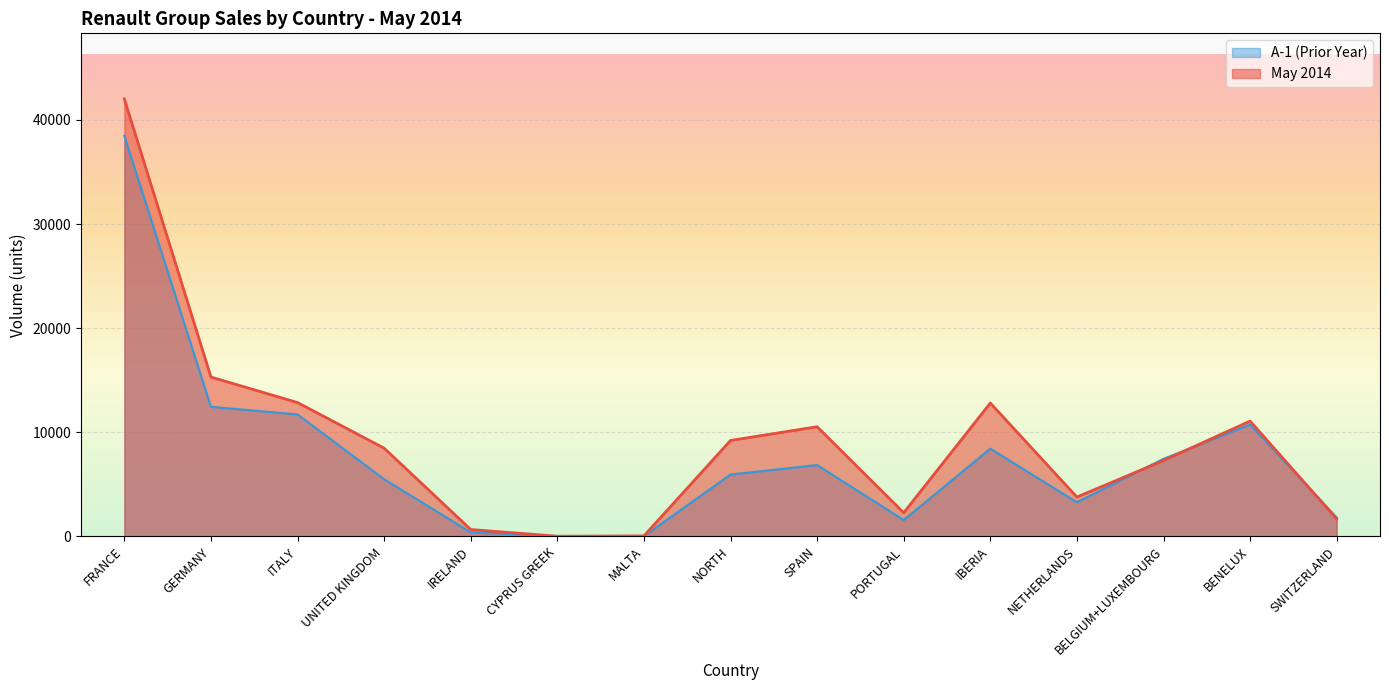

Which category has the highest value across all series?

FRANCE